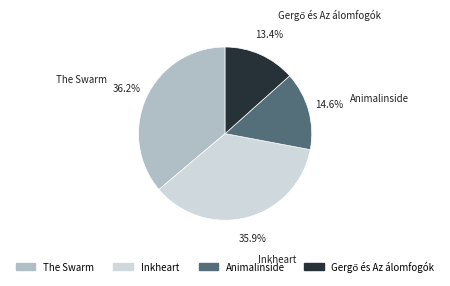

Is there a majority slice in this chart?

No